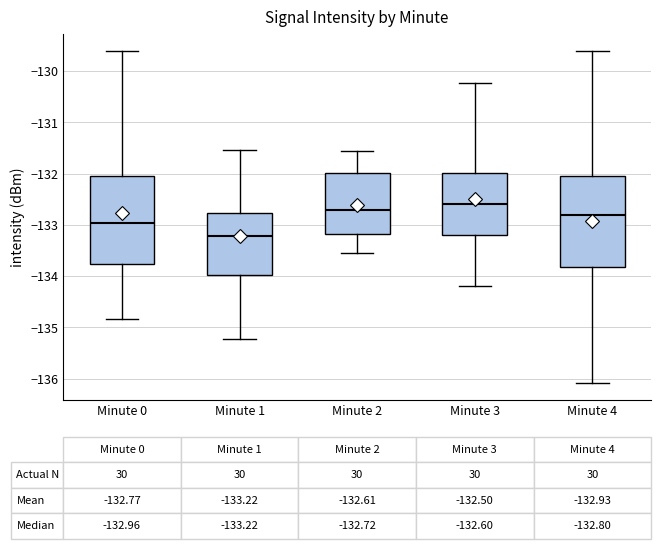

Which box's median line is the highest?

Minute 3